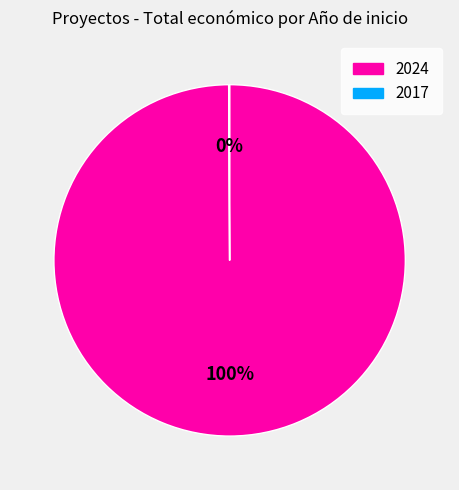

True or false: 2024 accounts for 93% of the total.

False